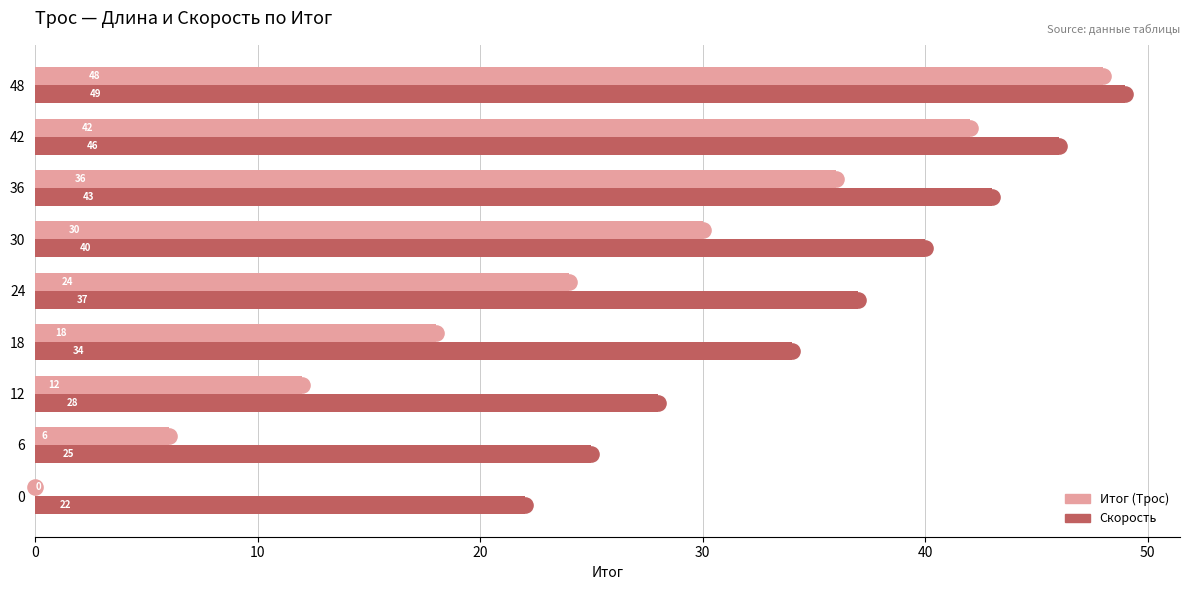

Which series contains the highest Y value?

Скорость